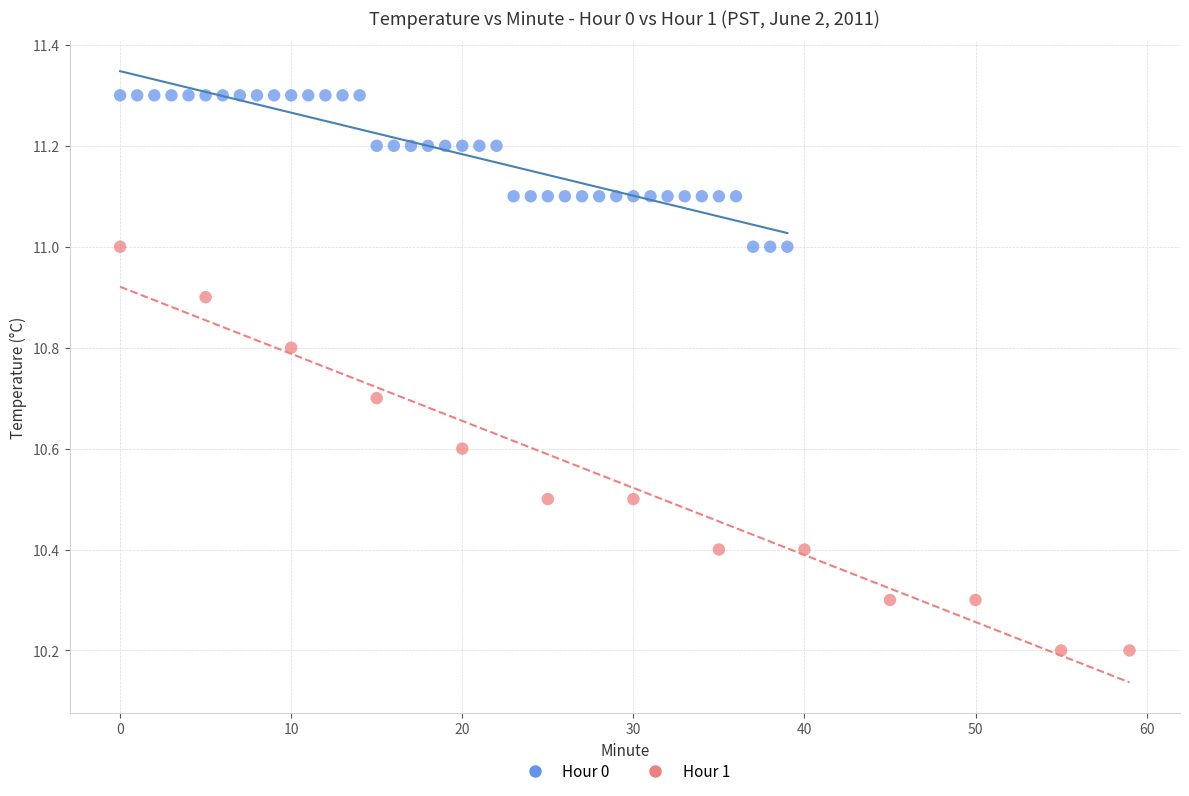

Which series reaches the maximum Y coordinate?

Hour 0